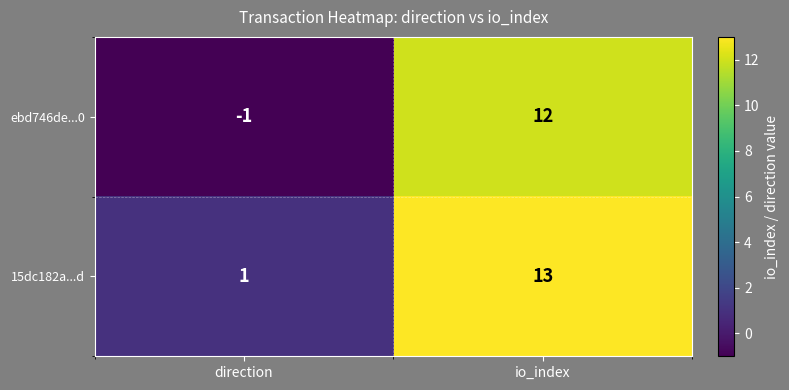

Which series has the largest total across all categories?

15dc182a...d